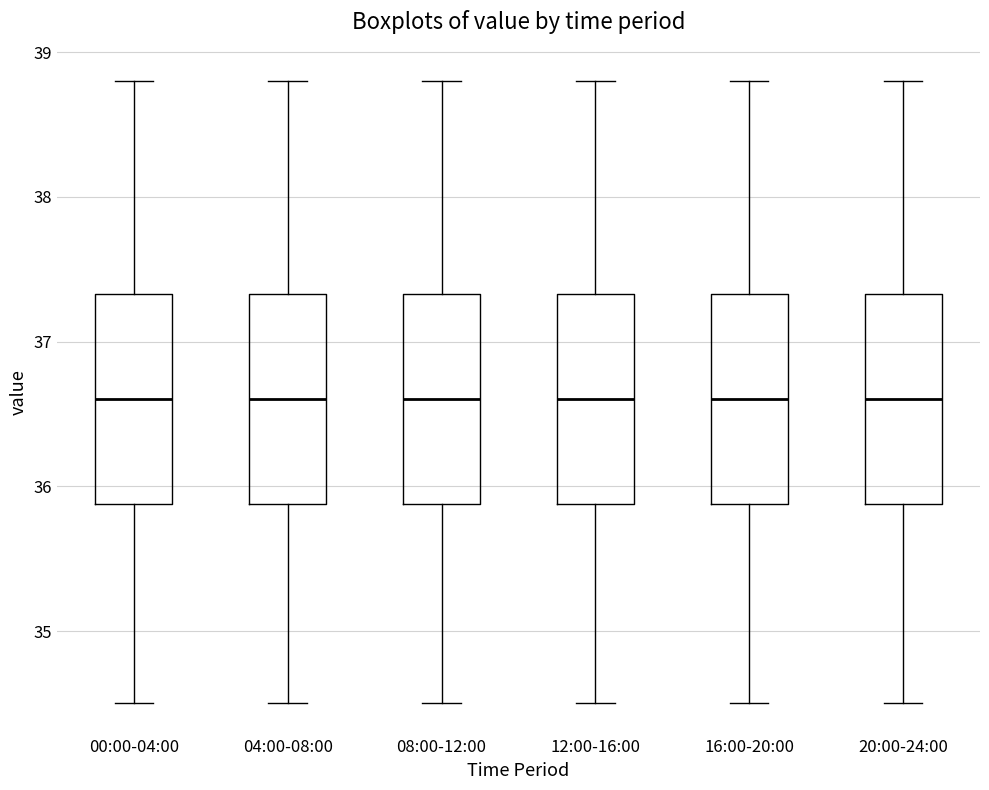

Reading left to right, transcribe this box plot: for each box, give where its median line is, the range the box spans, and where its two whiskers end, as read against the y-axis. The values are not printed on the chart, so give them approximately, as read against the axis.

00:00-04:00: median 36.6, box 35.9 to 37.3, whiskers 34.5 to 38.8
04:00-08:00: median 36.6, box 35.9 to 37.3, whiskers 34.5 to 38.8
08:00-12:00: median 36.6, box 35.9 to 37.3, whiskers 34.5 to 38.8
12:00-16:00: median 36.6, box 35.9 to 37.3, whiskers 34.5 to 38.8
16:00-20:00: median 36.6, box 35.9 to 37.3, whiskers 34.5 to 38.8
20:00-24:00: median 36.6, box 35.9 to 37.3, whiskers 34.5 to 38.8